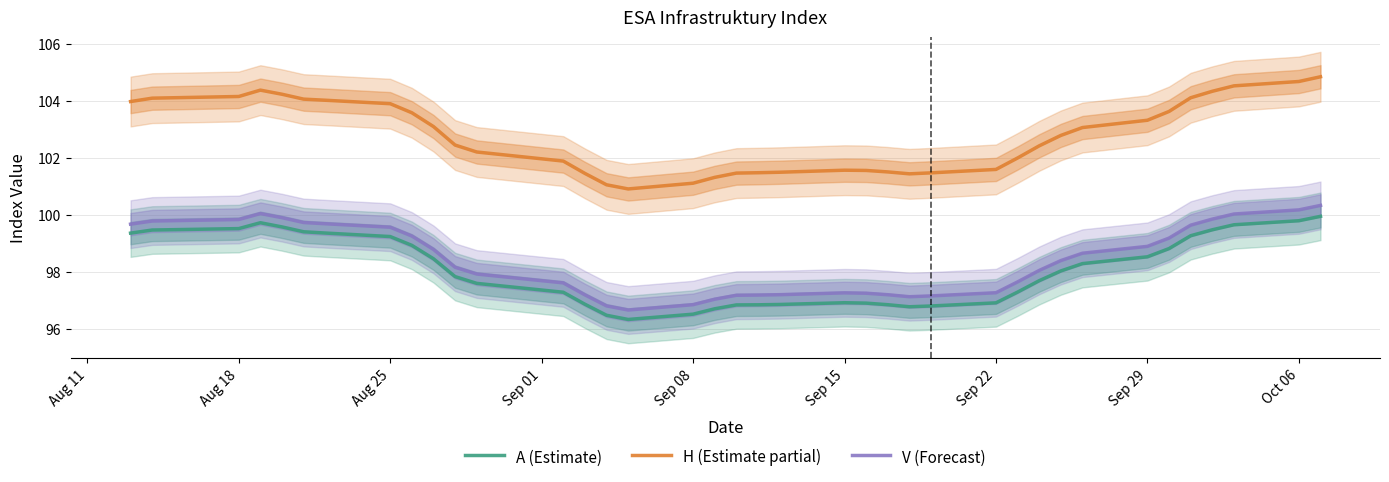

What is the highest value of the A (Estimate) series?

100.0